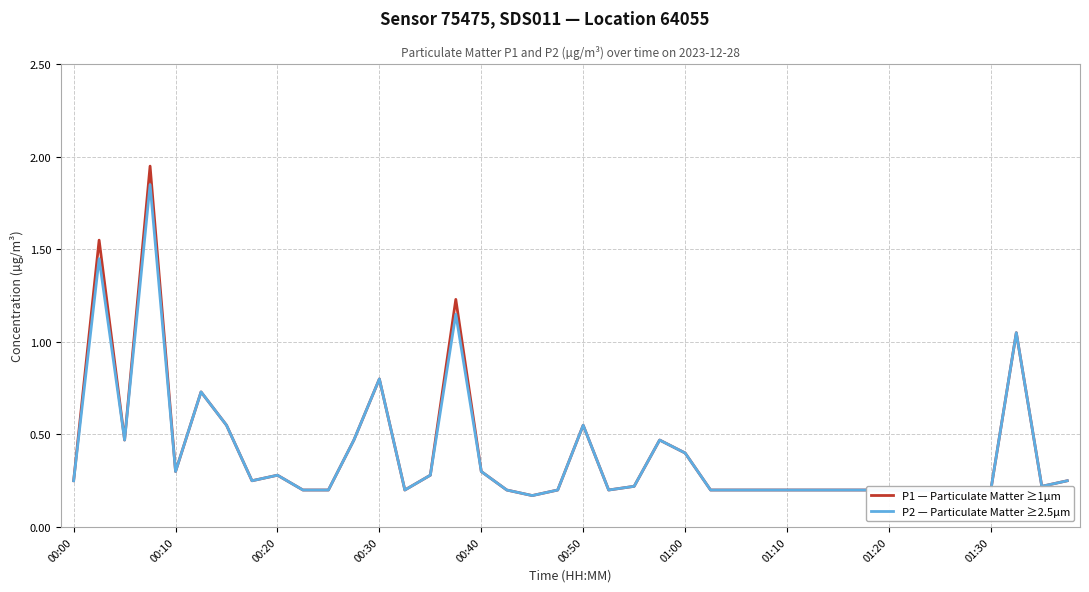

Which series has the largest range (max minus min)?

P1 — Particulate Matter ≥1µm